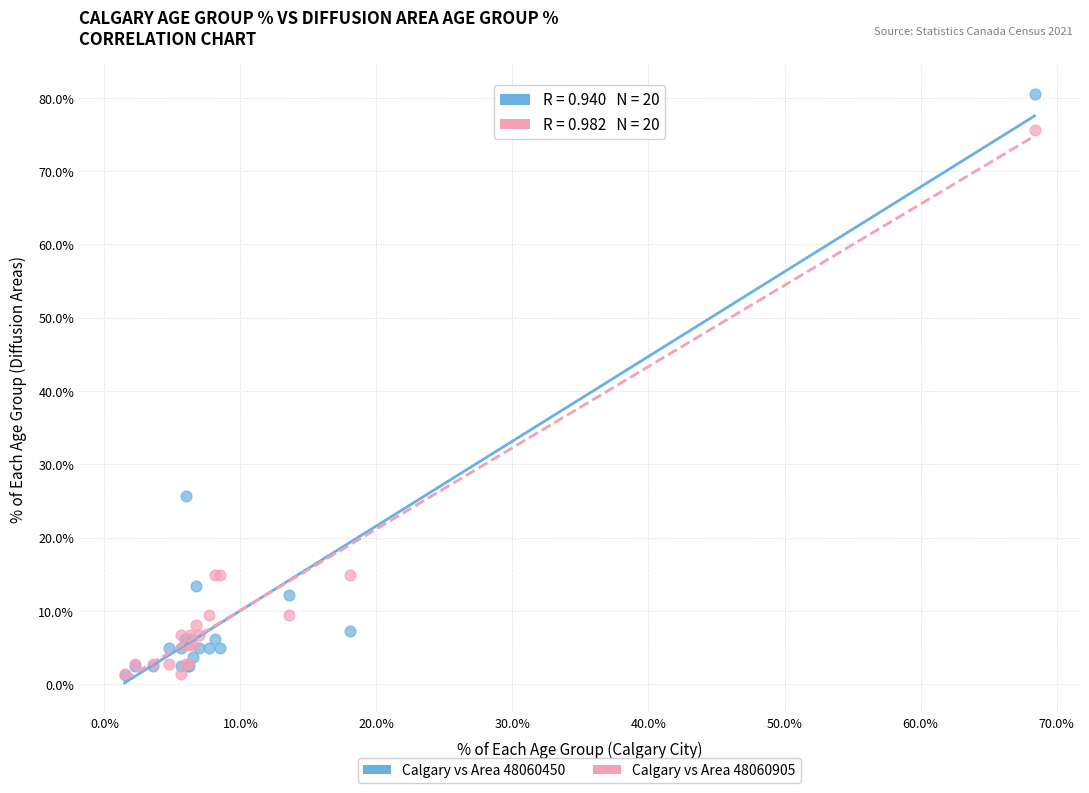

In the Calgary vs Area 48060905 series, what Y value is closest to 38?

14.9